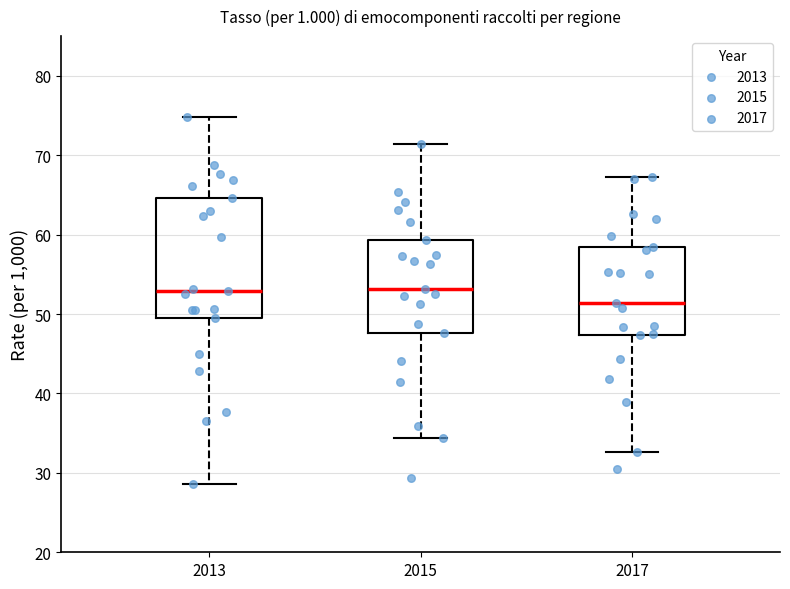

Reading left to right, transcribe this box plot: for each box, give where its median line is, the range the box spans, and where its two whiskers end, as read against the y-axis. The values are not printed on the chart, so give them approximately, as read against the axis.

2013: median 53, box 50 to 65, whiskers 29 to 75
2015: median 53, box 48 to 59, whiskers 34 to 71
2017: median 51, box 47 to 58, whiskers 33 to 67